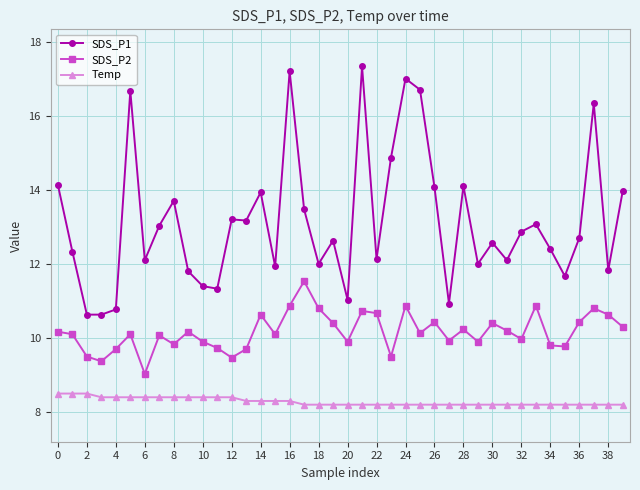

True or false: SDS_P1 has more than 2 points higher than both neighbors.

True